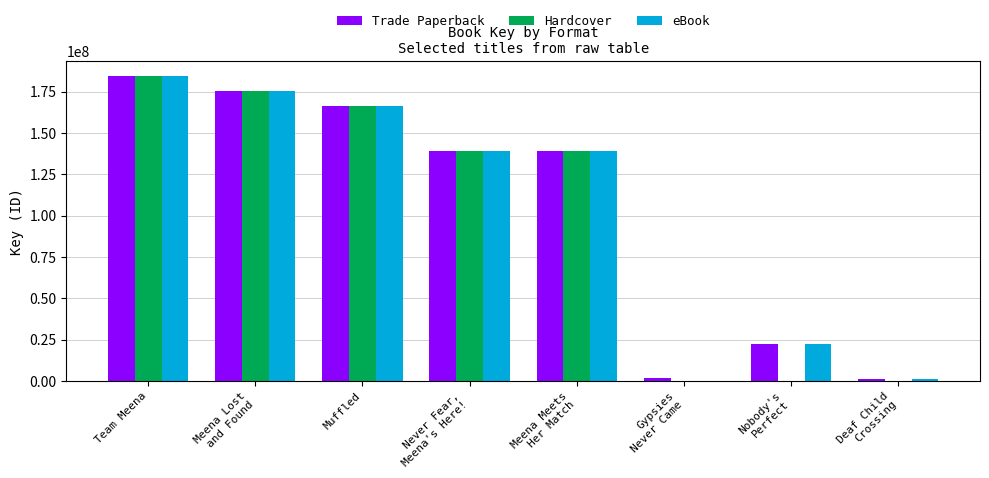

At which label does eBook reach its peak?

Team Meena